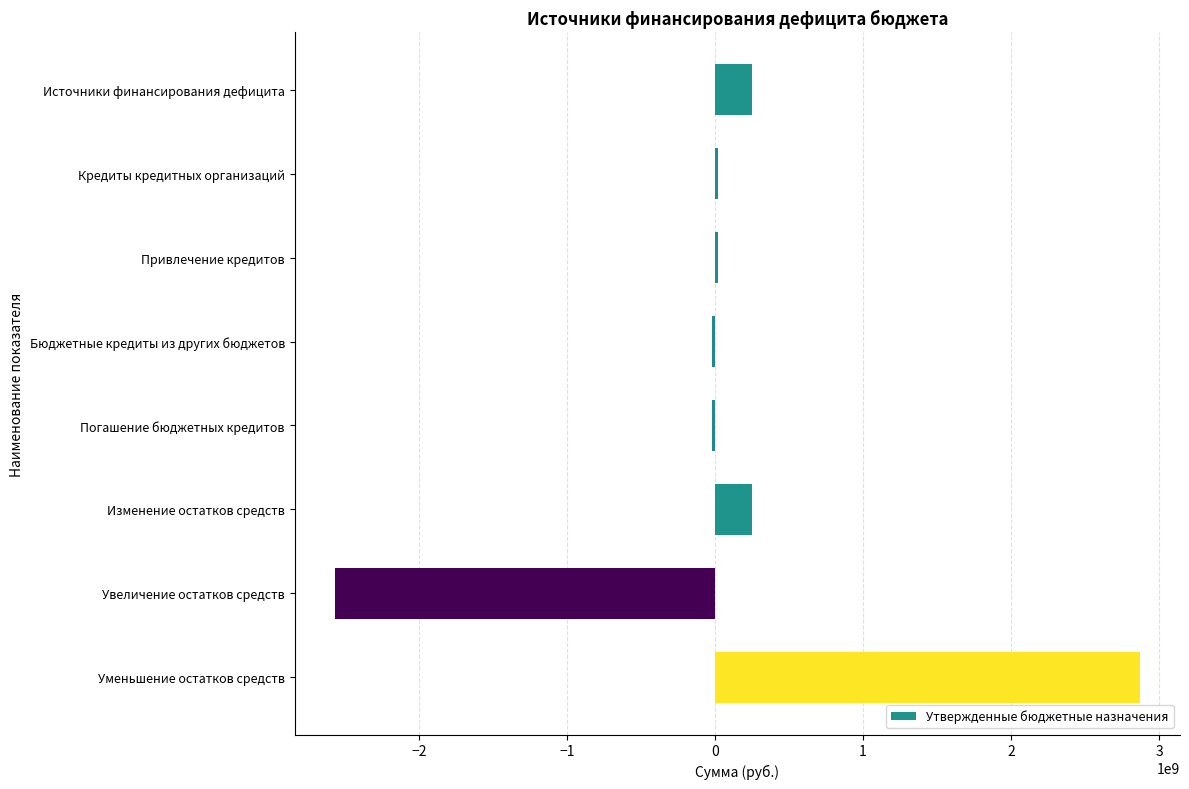

What is the minimum value shown in the chart?

-2568867976.1